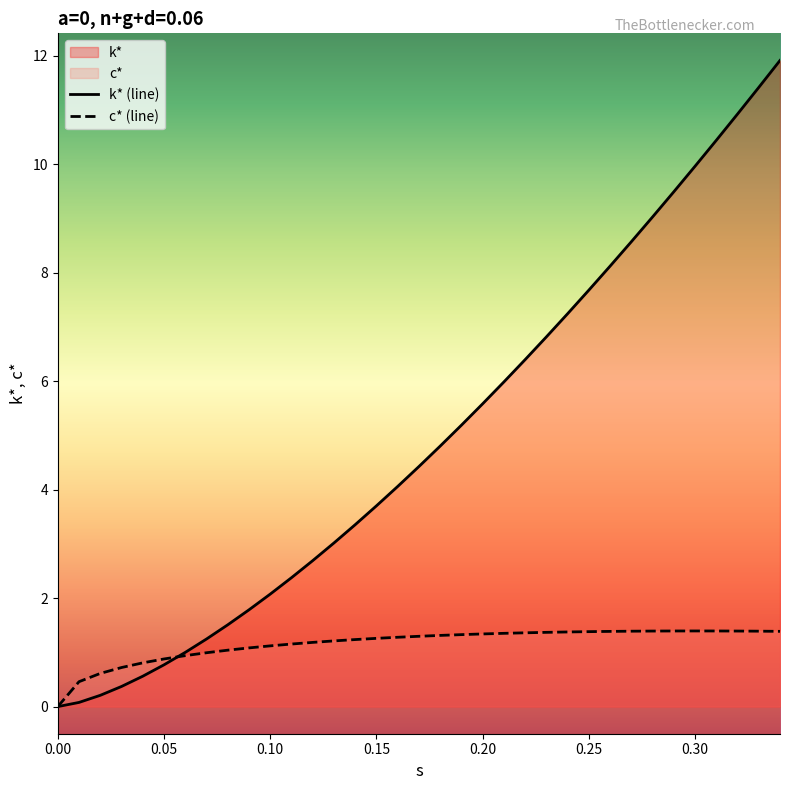

What is the sum of all c* values?

40.6